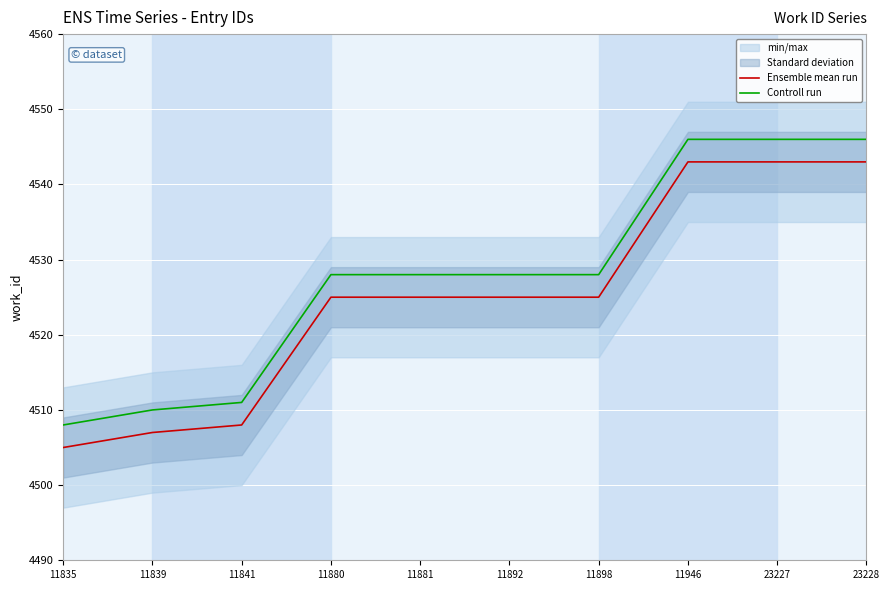

Reading right to left, what are all the values shown in this chart?

Ensemble mean run: 4543	4543	4543	4525	4525	4525	4525	4508	4507	4505
Controll run: 4546	4546	4546	4528	4528	4528	4528	4511	4510	4508